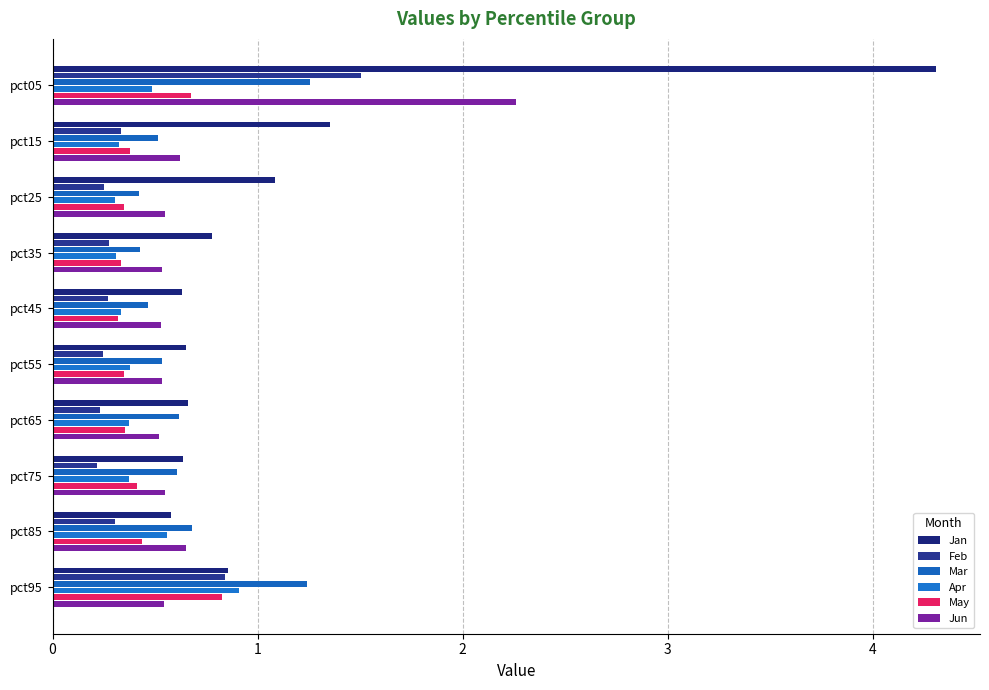

How many data points does each series have?

10